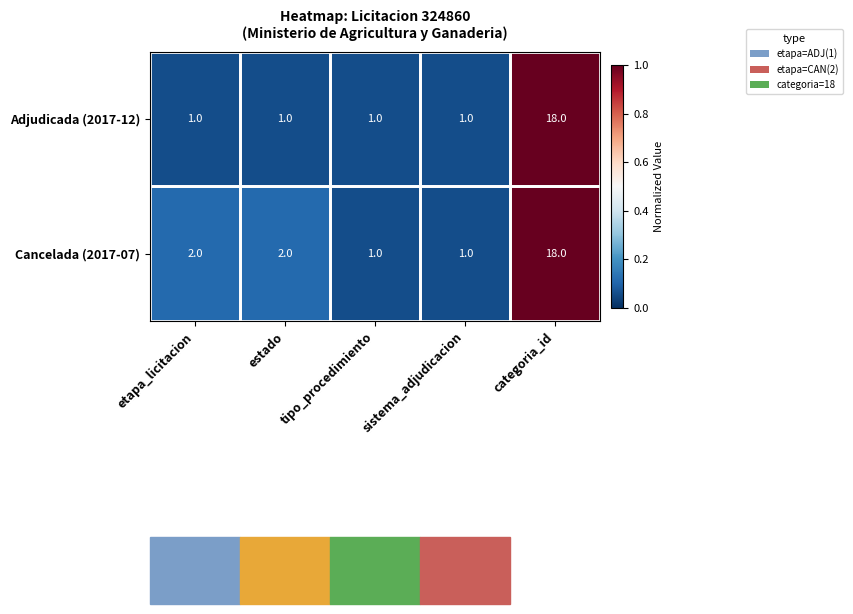

List the series in order of their overall mean, lowest first.

Adjudicada (2017-12), Cancelada (2017-07)